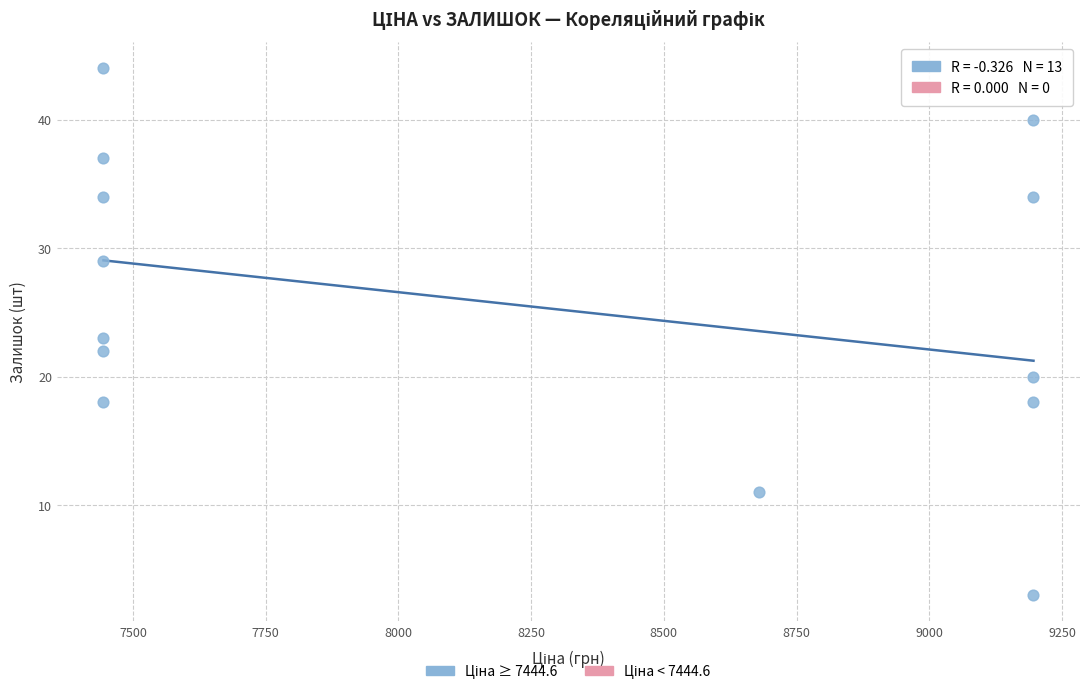

How many points are shown in the scatter plot?

13